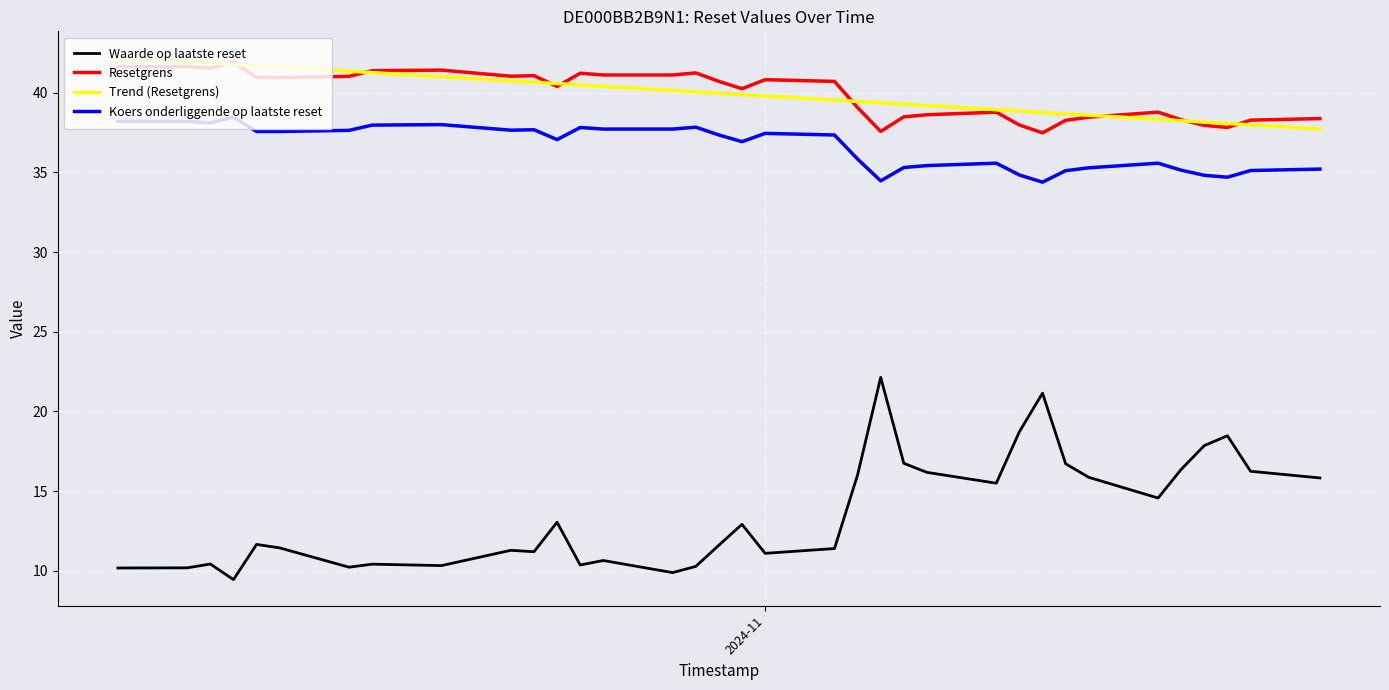

Which series has the largest range (max minus min)?

Waarde op laatste reset